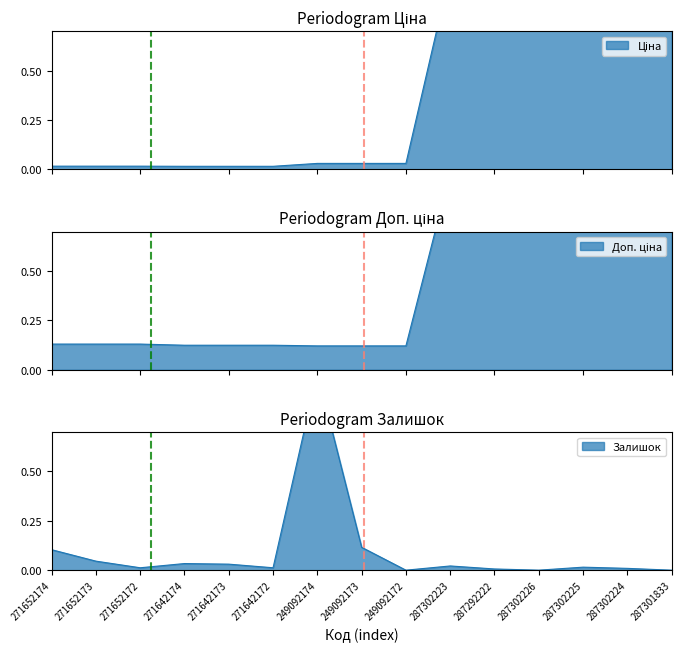

Reading left to right, list all the values displayed in this chart.

Ціна: 271652174=0.0	271652173=0.0	271652172=0.0	271642174=0.0	271642173=0.0	271642172=0.0	249092174=0.0	249092173=0.0	249092172=0.0	287302223=1.0	287292222=0.9	287302226=1.0	287302225=1.0	287302224=1.0	287301833=1.0
Доп. ціна: 271652174=0.1	271652173=0.1	271652172=0.1	271642174=0.1	271642173=0.1	271642172=0.1	249092174=0.1	249092173=0.1	249092172=0.1	287302223=1.0	287292222=0.9	287302226=1.0	287302225=1.0	287302224=1.0	287301833=1.0
Залишок: 271652174=0.1	271652173=0.0	271652172=0.0	271642174=0.0	271642173=0.0	271642172=0.0	249092174=1.0	249092173=0.1	249092172=0.0	287302223=0.0	287292222=0.0	287302226=0.0	287302225=0.0	287302224=0.0	287301833=0.0